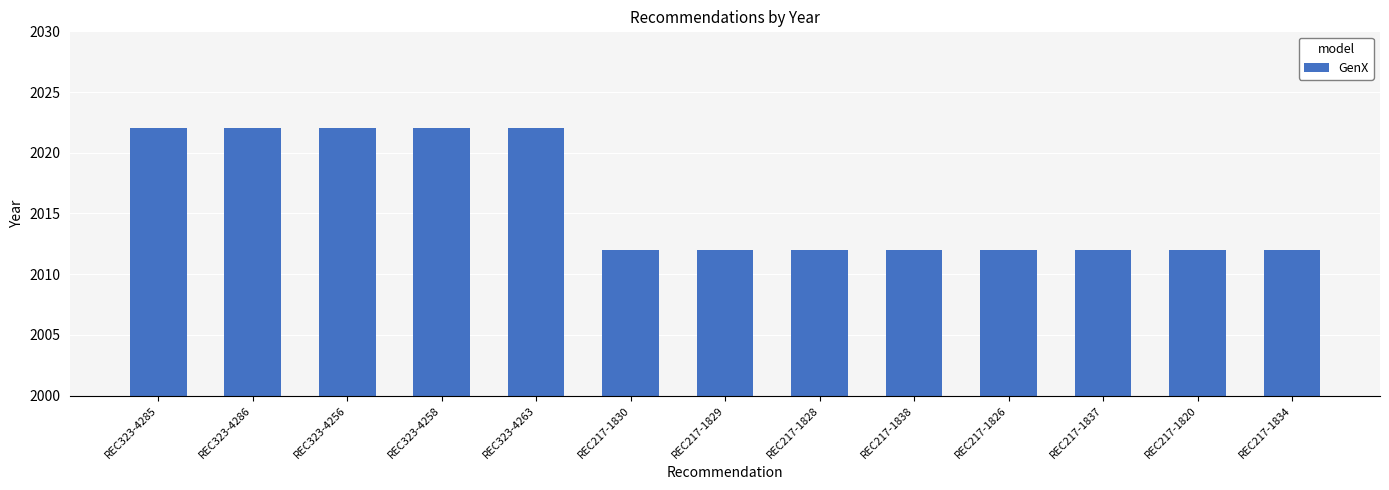

What is the greatest value displayed?

2022